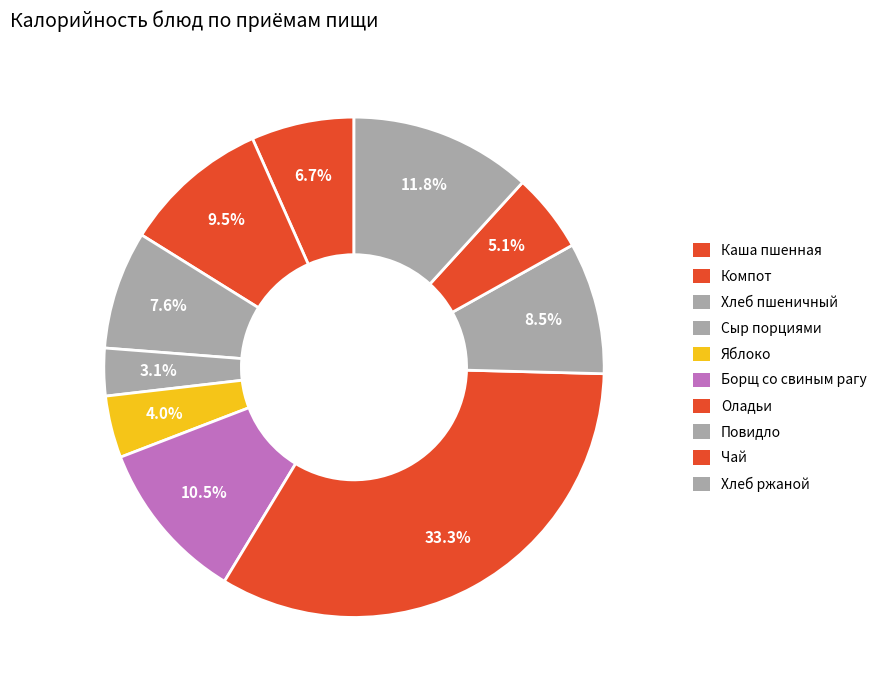

How many segments does this pie chart have?

10